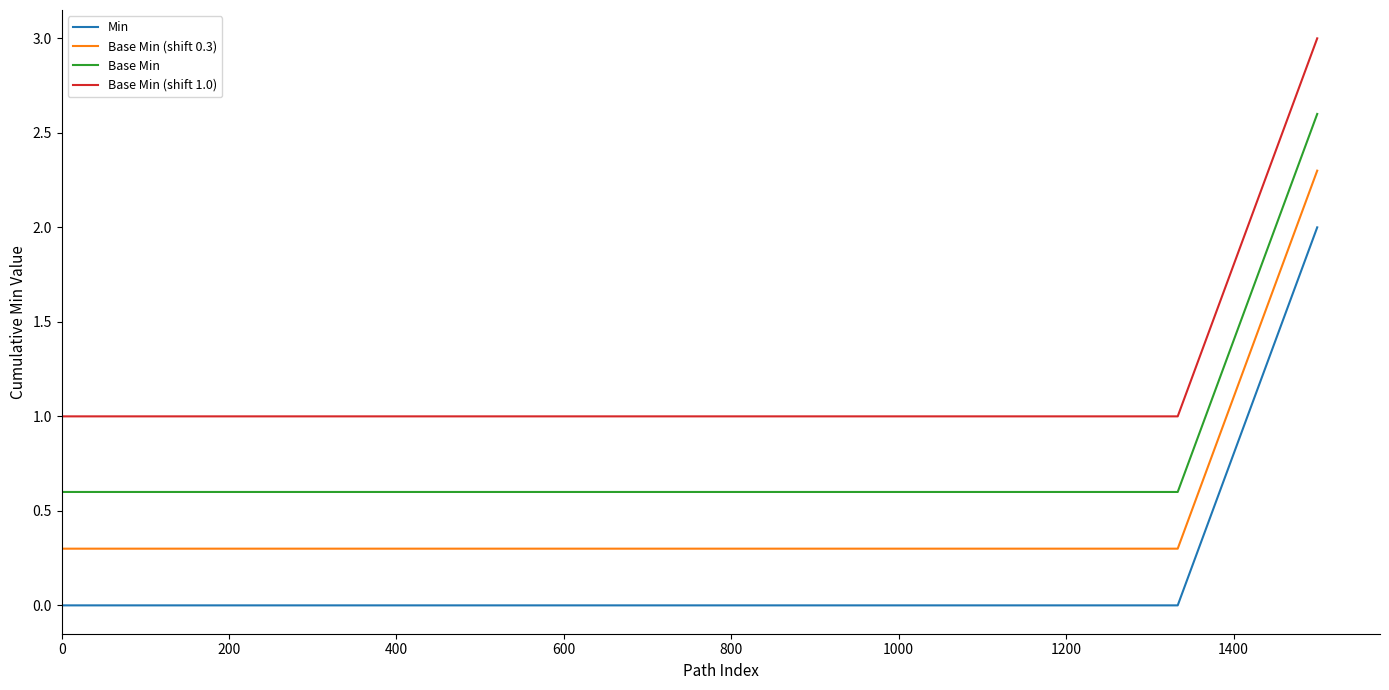

Does the chart display data point markers on the line(s)?

No